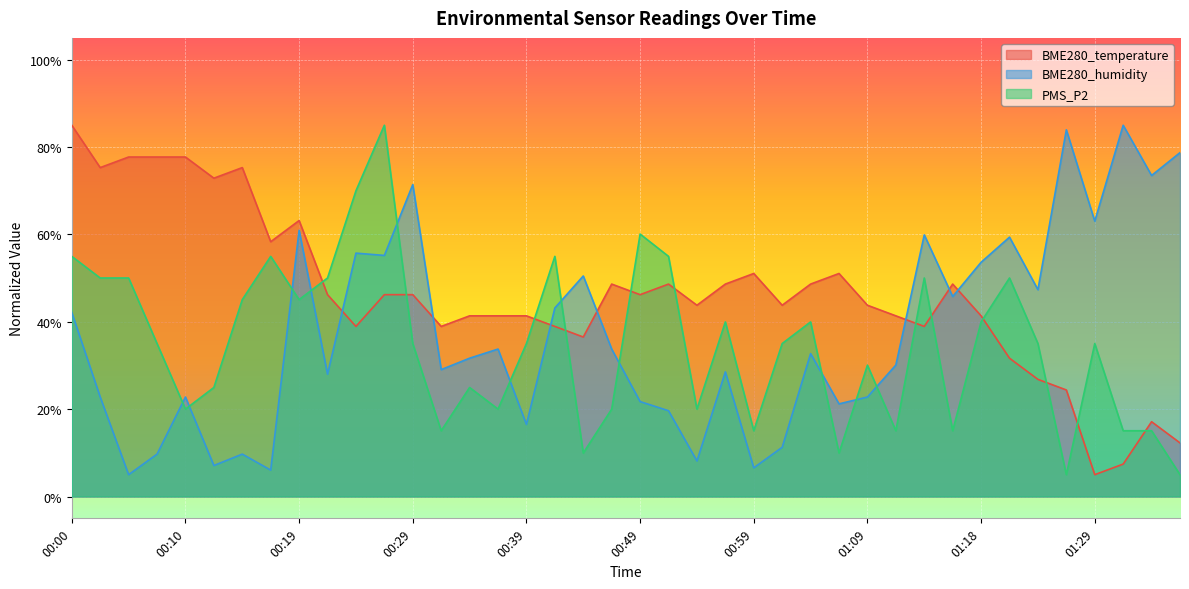

How many intersections are there between BME280_temperature and PMS_P2?

12